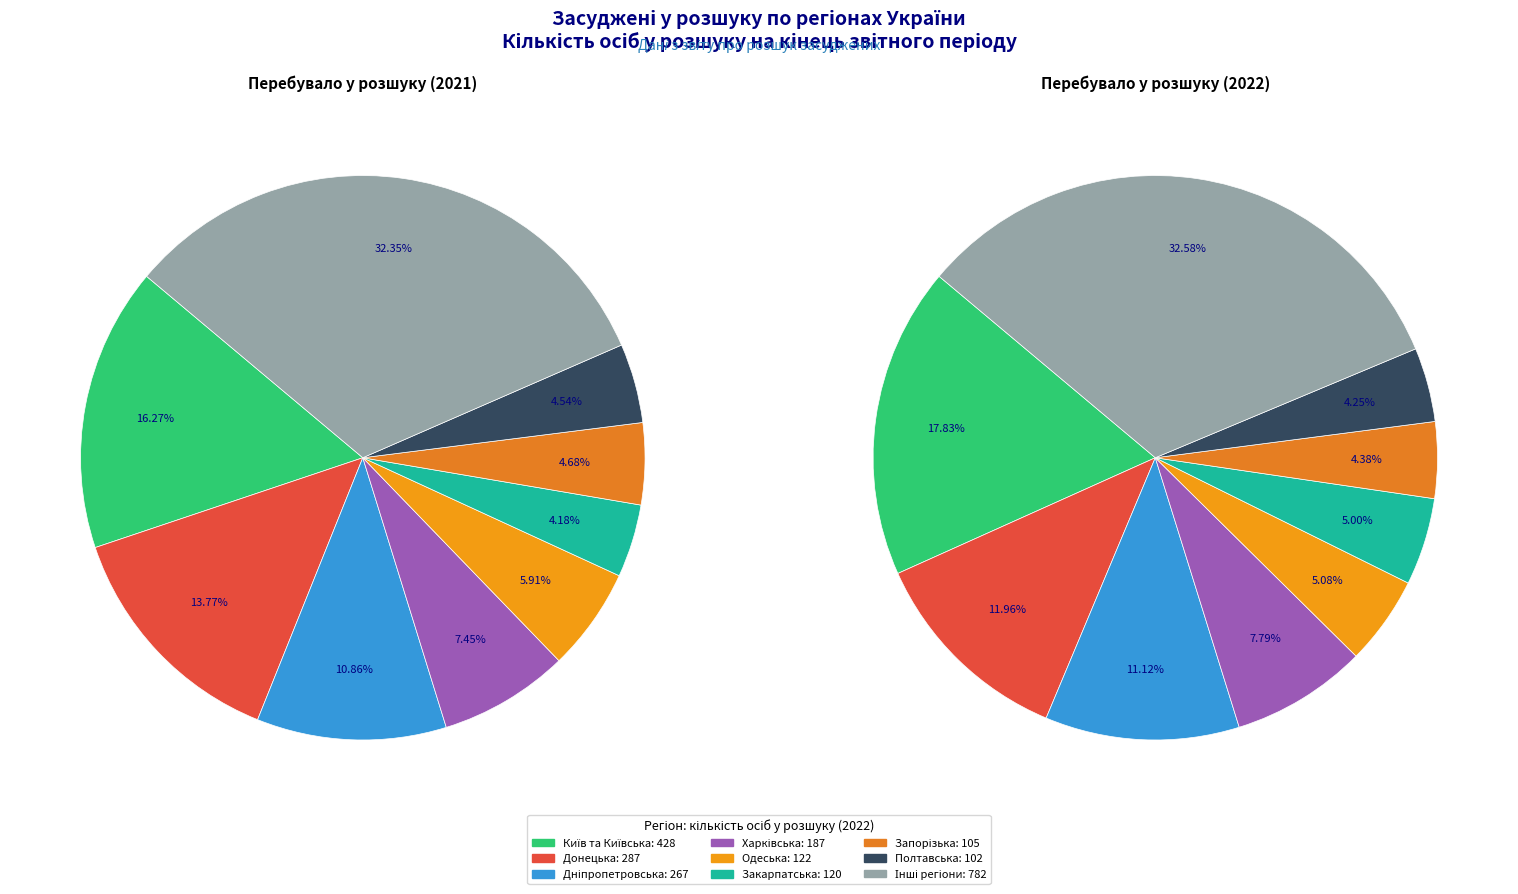

What portion of the pie excludes 19?

96.7%